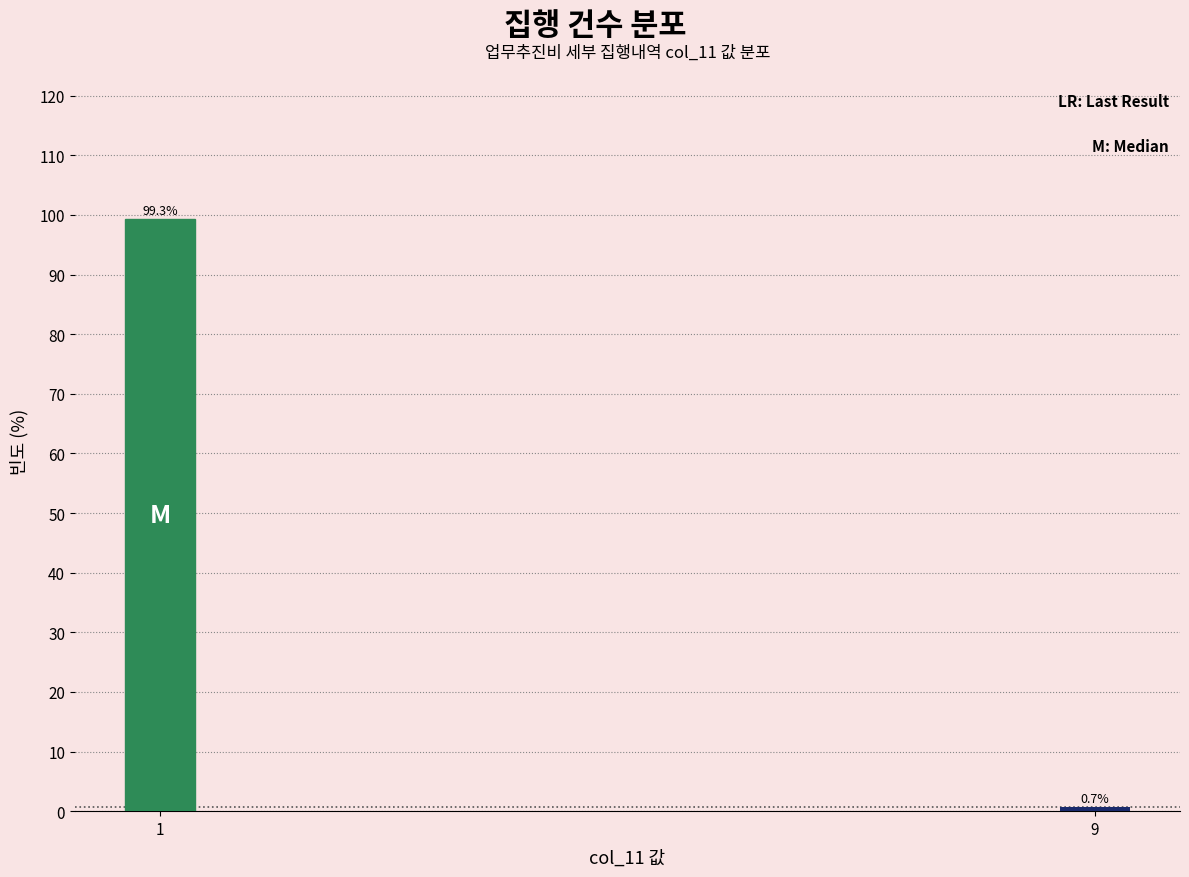

Reading right to left, list all the values displayed in this chart.

0.7	99.3